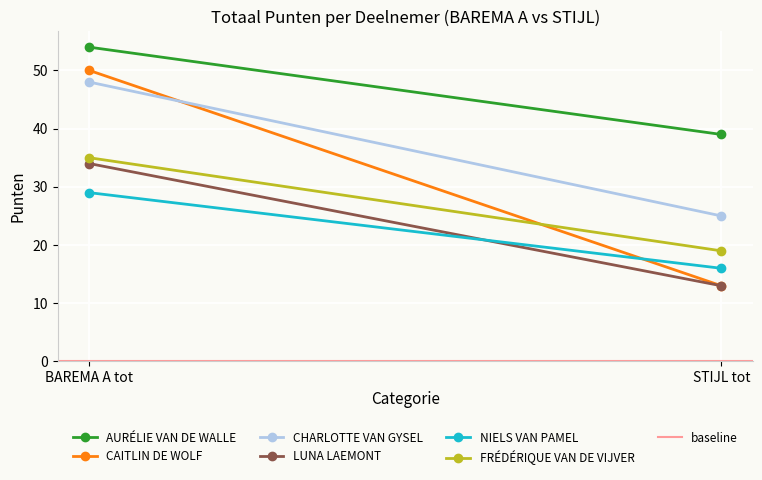

What is the sum of all LUNA LAEMONT values?

47